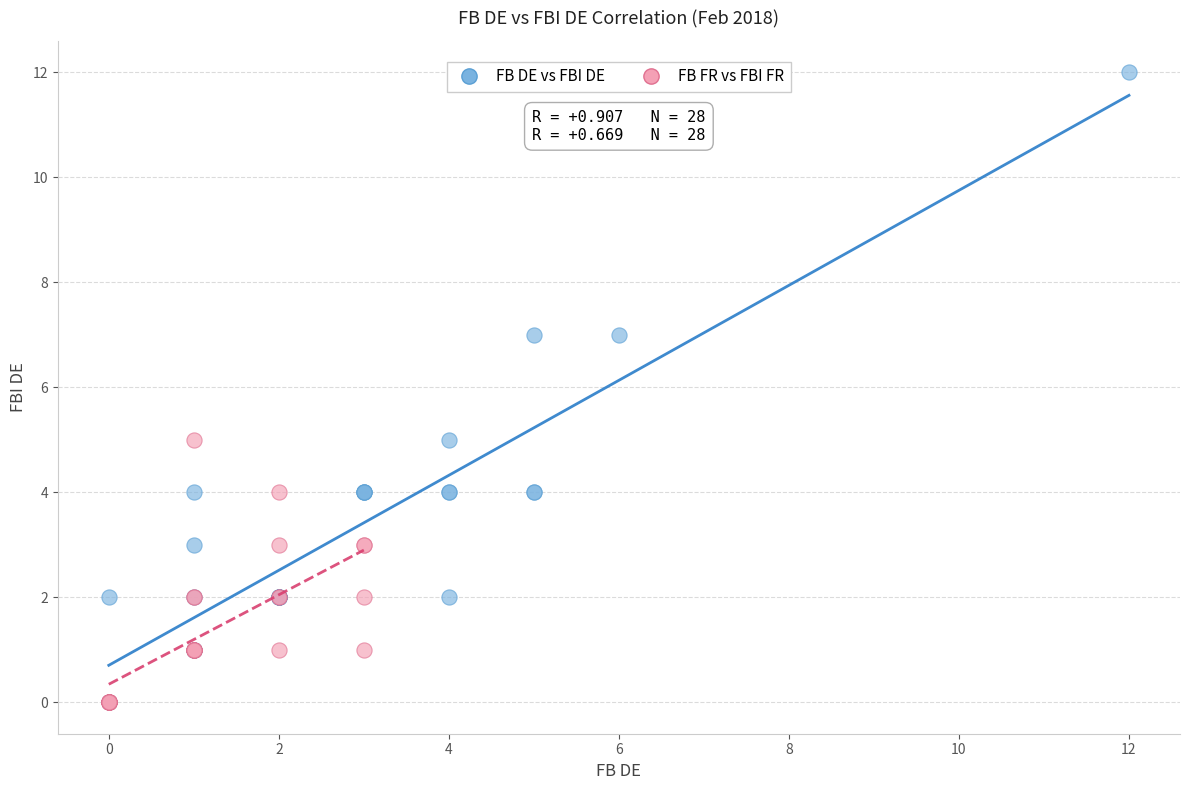

Which series has the widest spread of Y values?

FB DE vs FBI DE